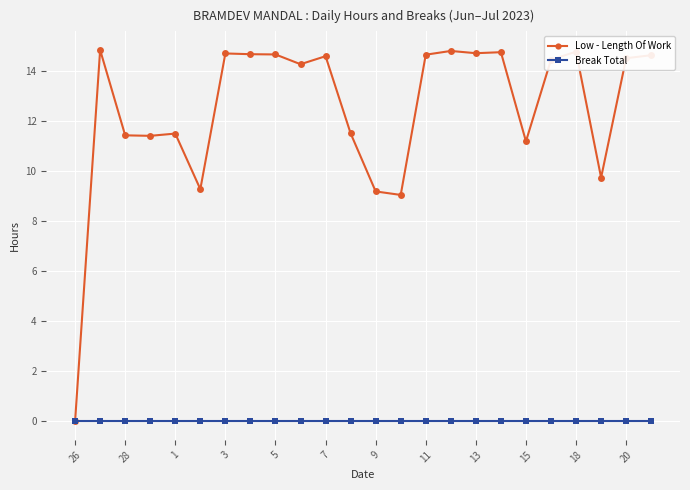

Rank the series by their maximum value, from lowest to highest.

Break Total, Low - Length Of Work